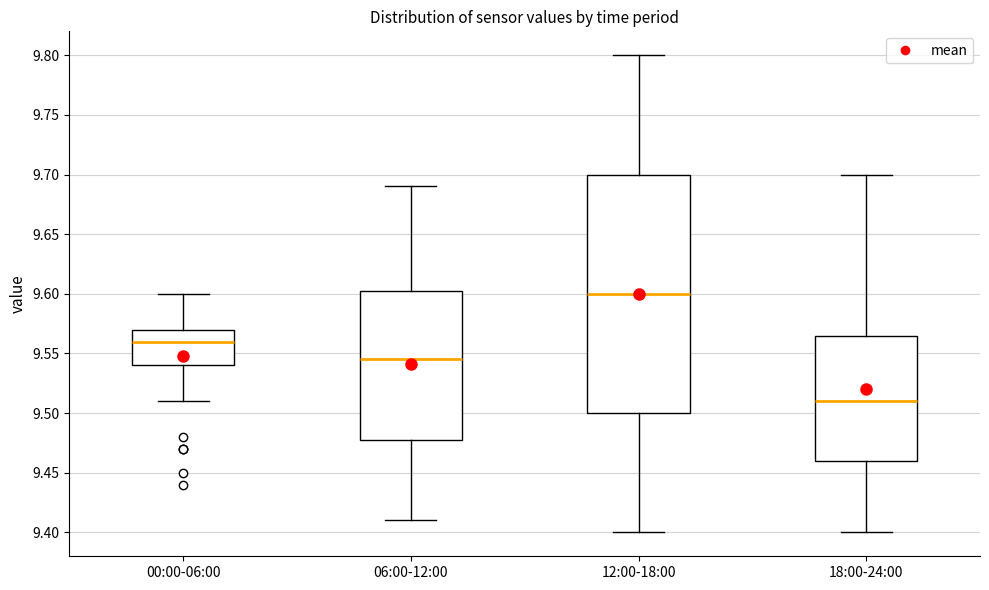

Comparing the boxes themselves (not the whiskers), which one is the tallest?

12:00-18:00